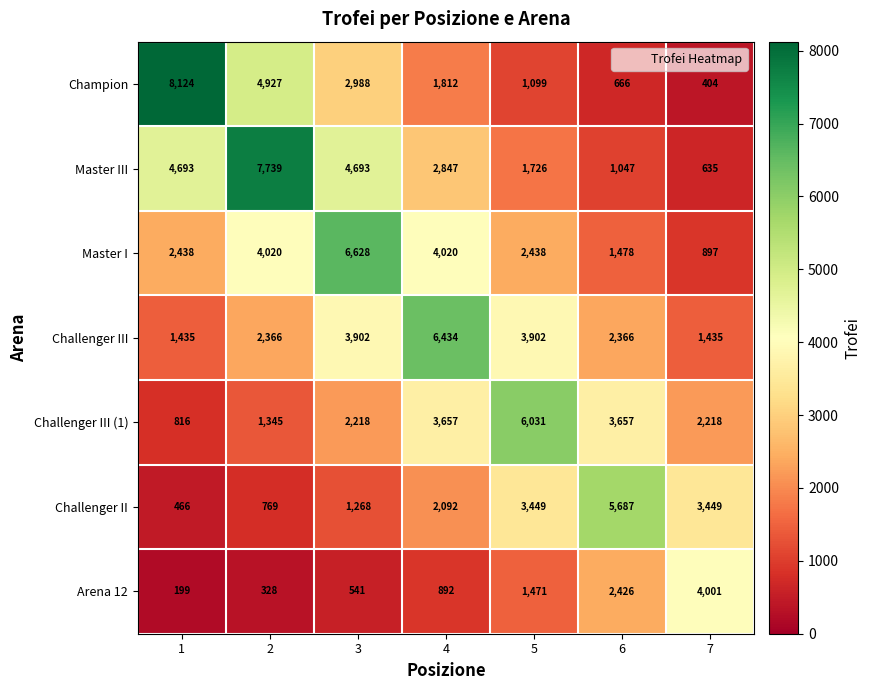

What is the minimum value shown in the chart?

199